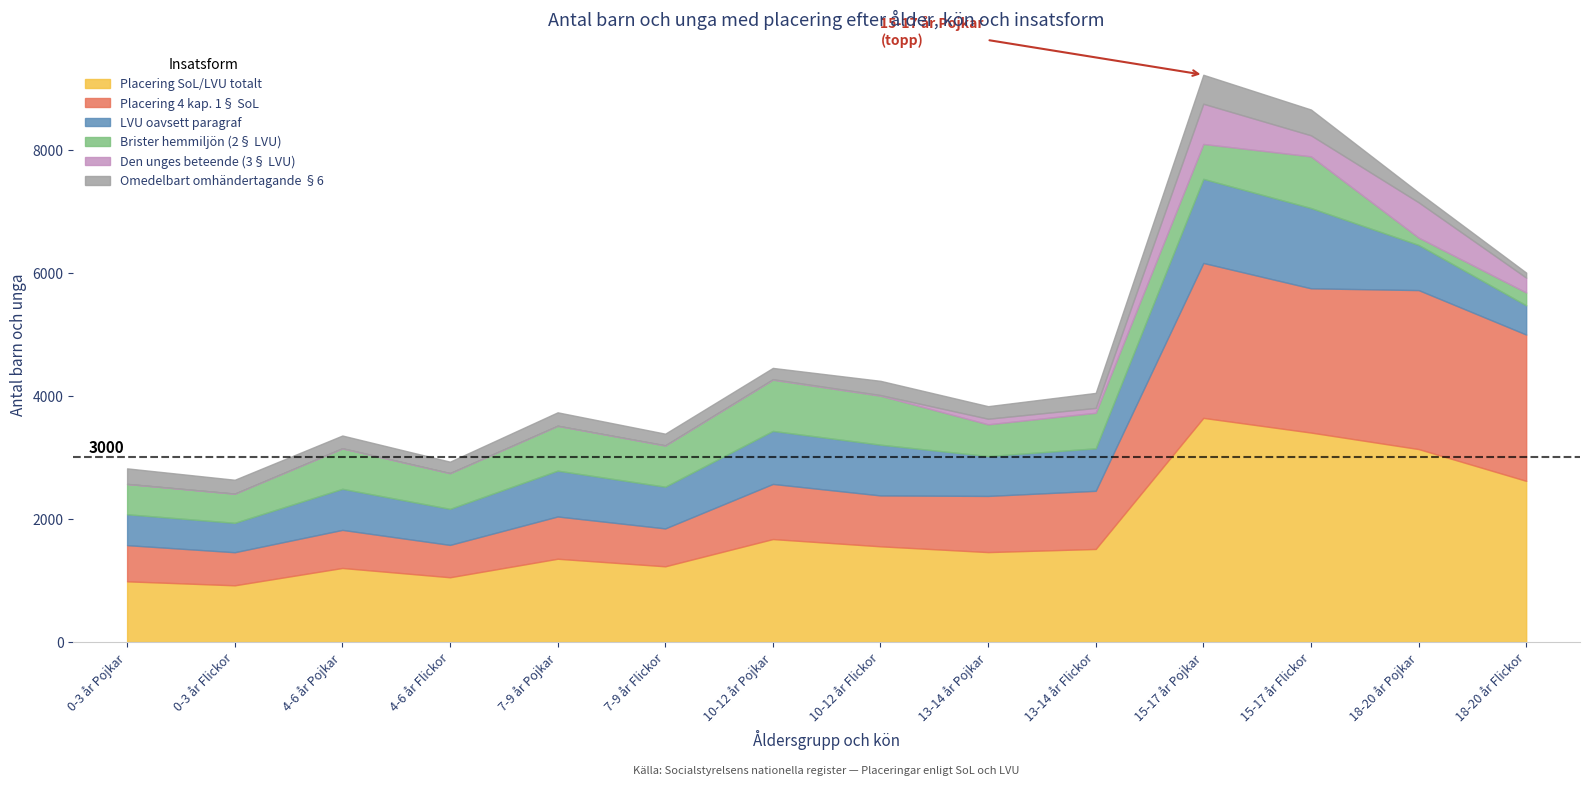

Which has a higher value, 18-20 år Pojkar or 15-17 år Pojkar?

15-17 år Pojkar